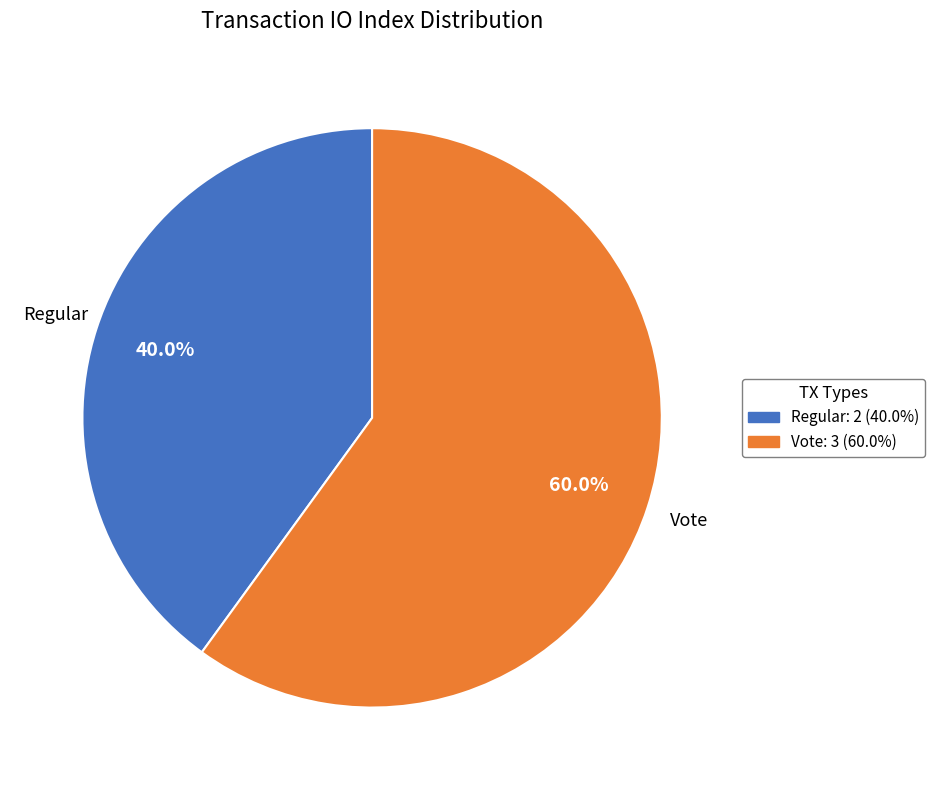

How many slices are in this pie chart?

2